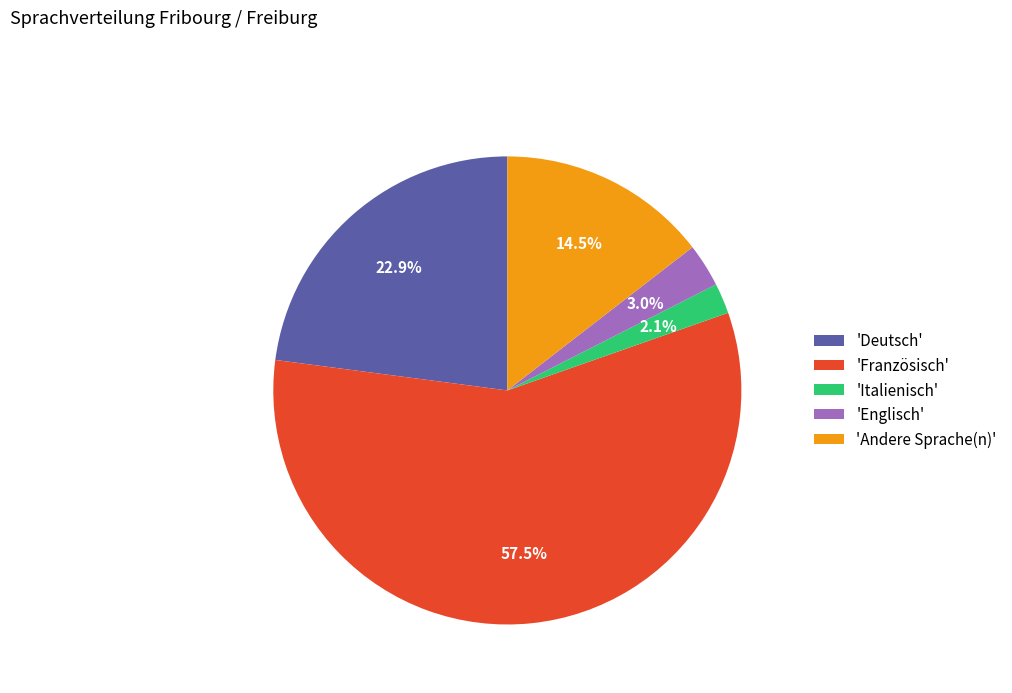

Combined, what portion of the pie is 'Italienisch' and 'Andere Sprache(n)'?

16.6%